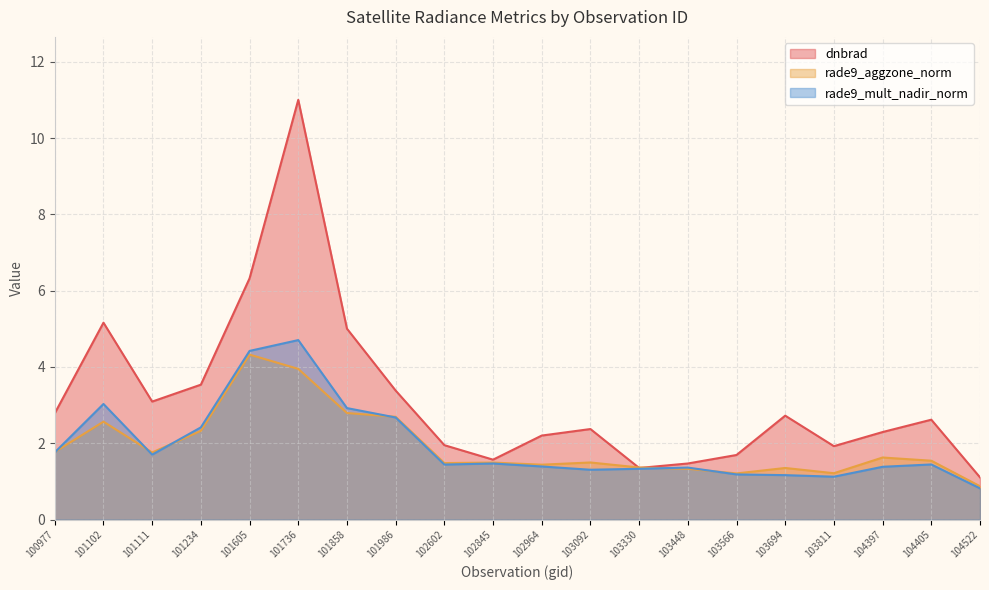

Where does the dnbrad series first go above 2?

100977